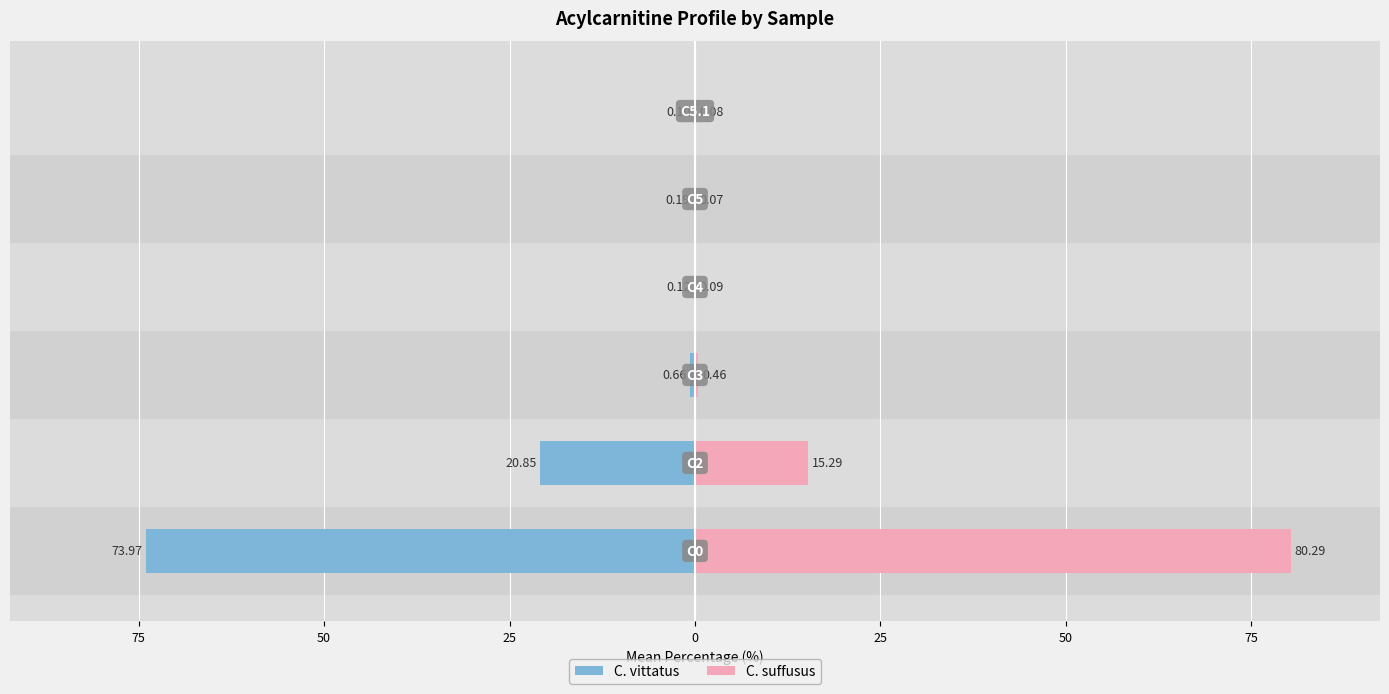

Count the number of data series in this chart.

2